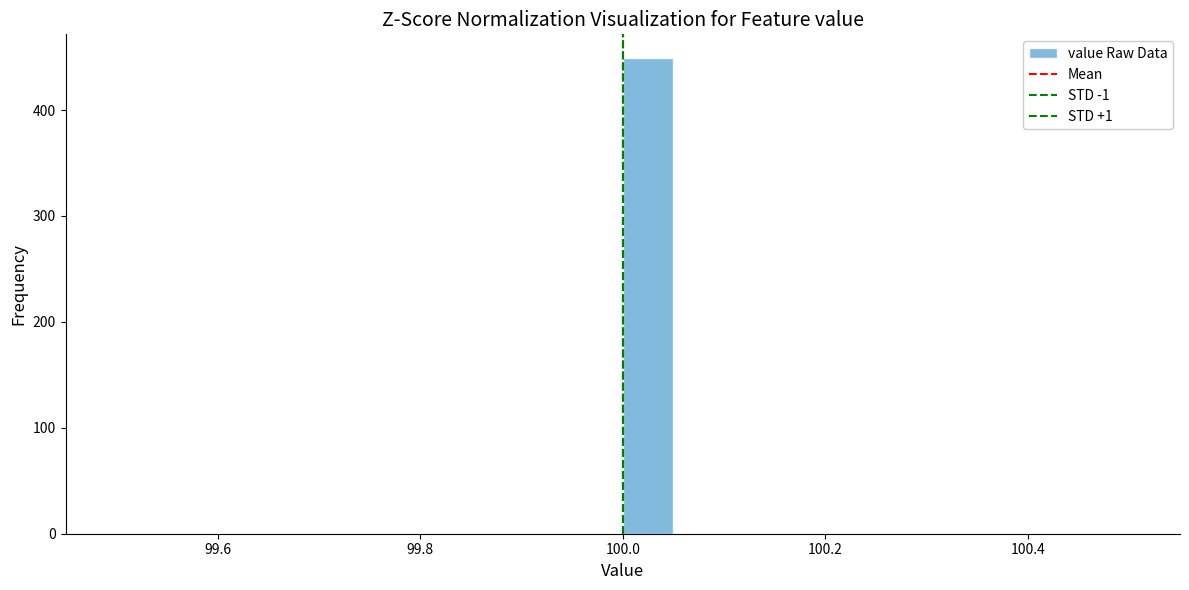

Read against the x-axis, roughly where is the centre of the tallest bar?

100.02